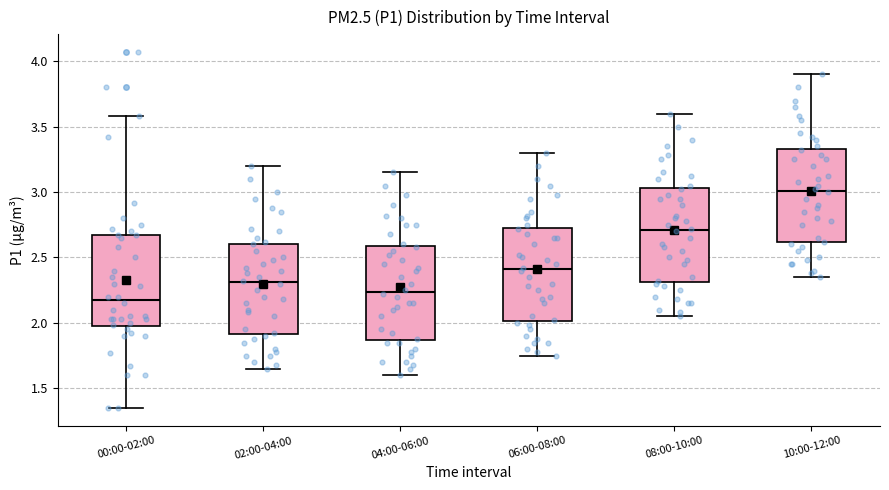

Reading left to right, read every box against the y-axis: the position of its median line, the range the box covers, and the ends of its whiskers. The values are not printed on the chart, so give them approximately, as read against the axis.

00:00-02:00: median 2.20, box 1.95 to 2.65, whiskers 1.35 to 3.60
02:00-04:00: median 2.30, box 1.90 to 2.60, whiskers 1.65 to 3.20
04:00-06:00: median 2.25, box 1.85 to 2.60, whiskers 1.60 to 3.15
06:00-08:00: median 2.40, box 2.00 to 2.75, whiskers 1.75 to 3.30
08:00-10:00: median 2.70, box 2.30 to 3.05, whiskers 2.05 to 3.60
10:00-12:00: median 3.00, box 2.60 to 3.35, whiskers 2.35 to 3.90